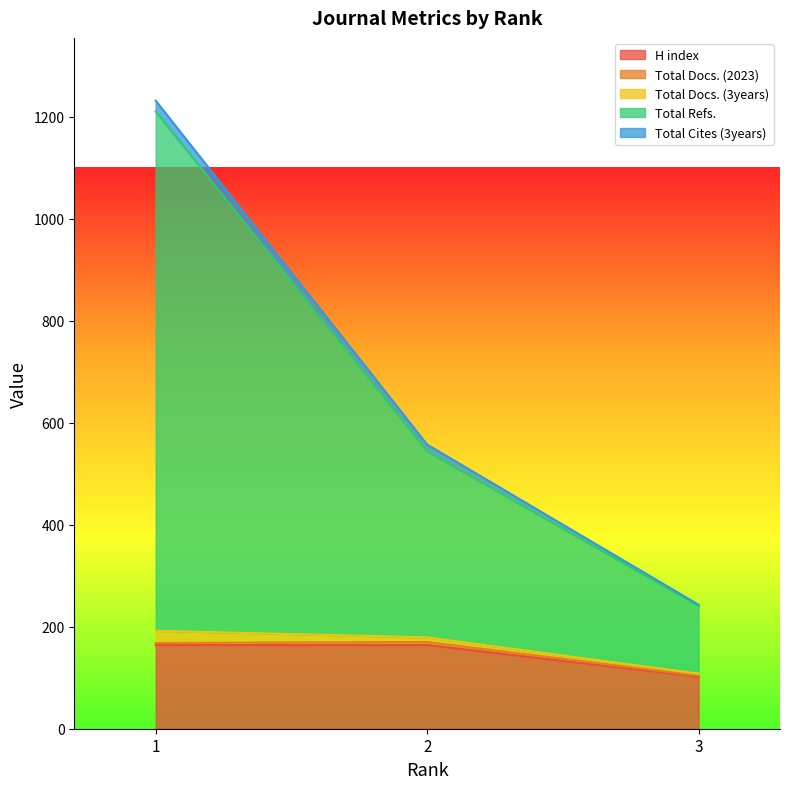

The value of H index at 1 is 164. True or false?

True